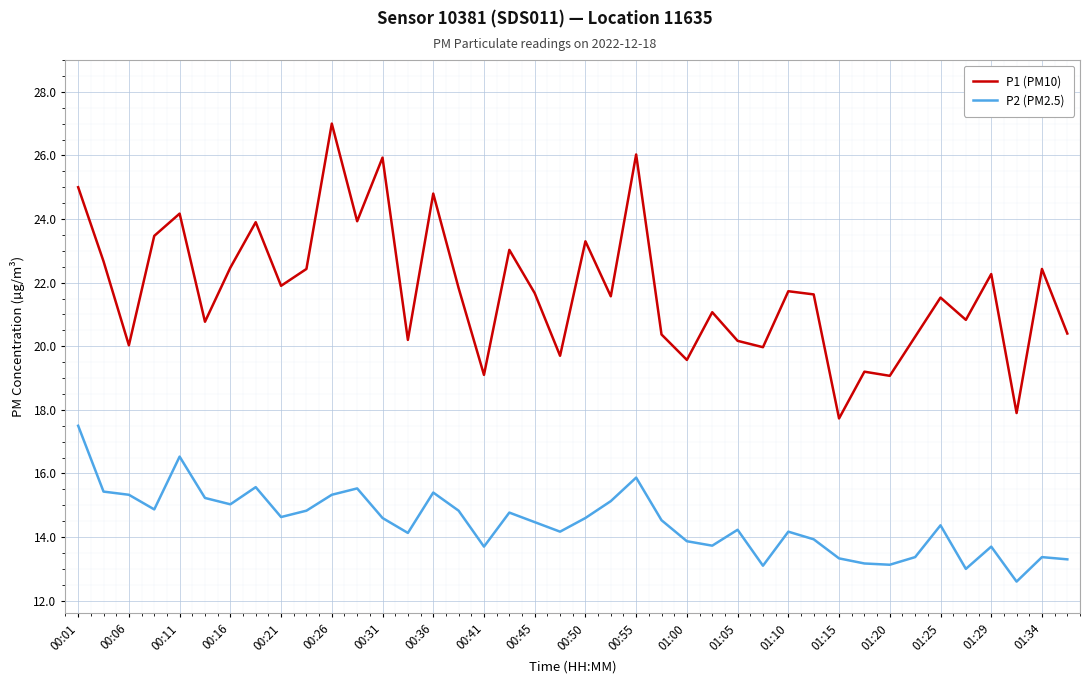

How many series are shown in this chart?

2